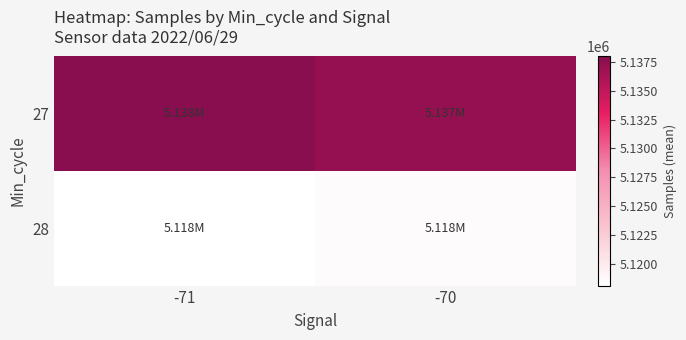

What is the smallest value displayed?

5118152.3